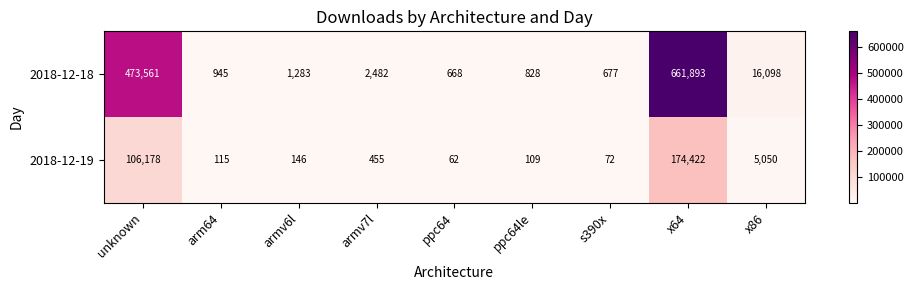

What is the difference between the maximum and minimum values in the 2018-12-19 series?

174360